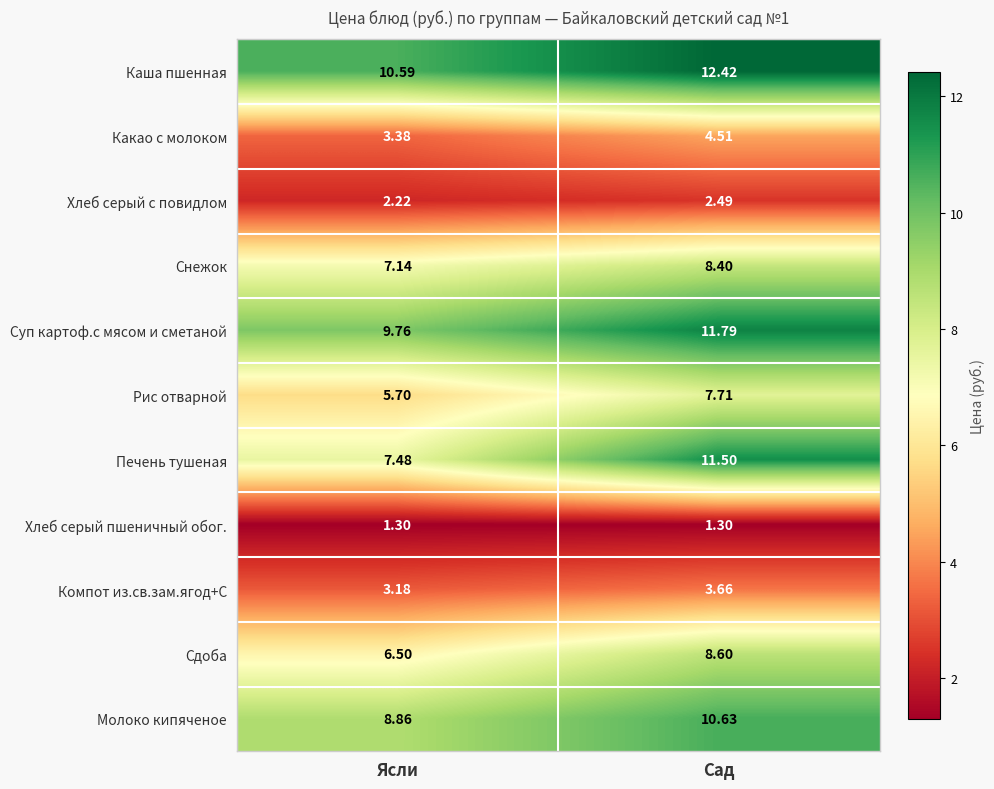

Rank the series by their maximum value, from lowest to highest.

Хлеб серый пшеничный обог., Хлеб серый с повидлом, Компот из.св.зам.ягод+С, Какао с молоком, Рис отварной, Снежок, Сдоба, Молоко кипяченое, Печень тушеная, Суп картоф.с мясом и сметаной, Каша пшенная